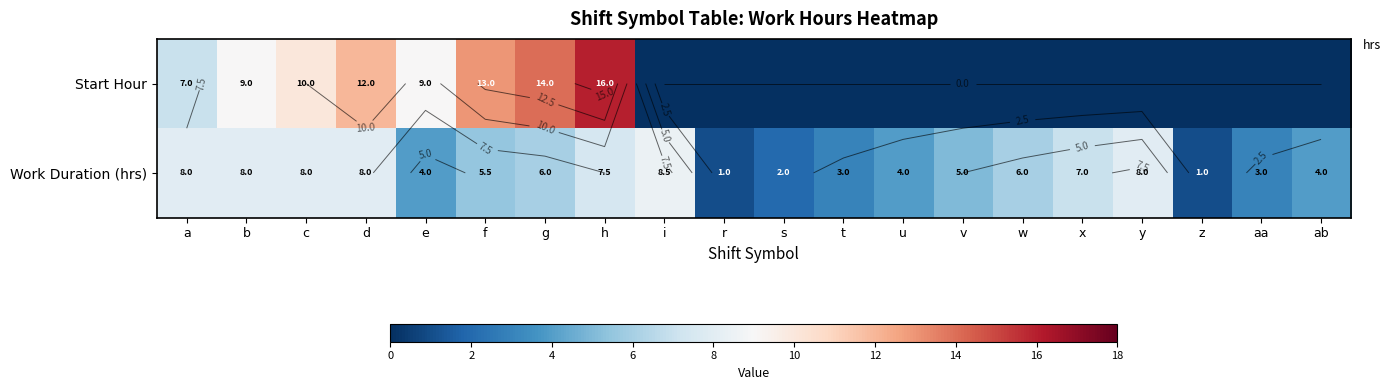

The Start Hour series shows 12.0 at d. True or false?

True